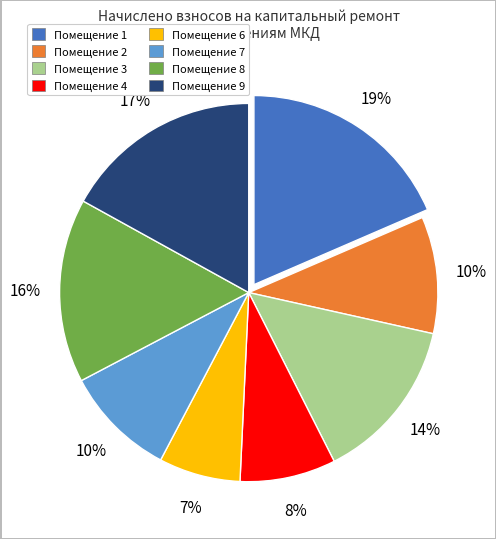

Does any single category account for the majority?

No